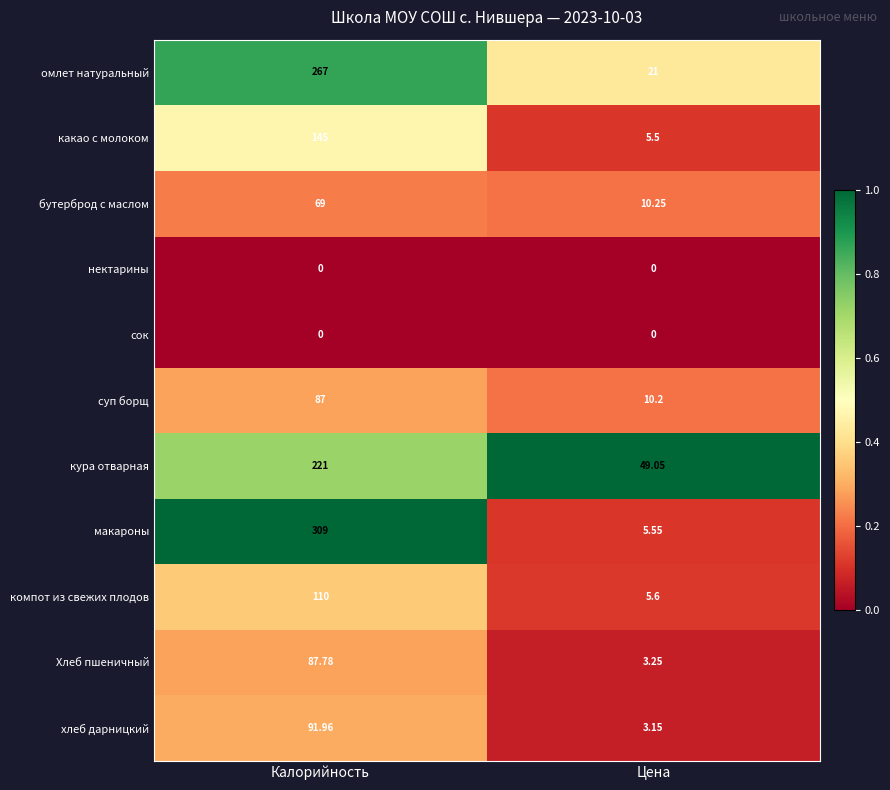

Which series changed the most between Калорийность and Цена?

макароны